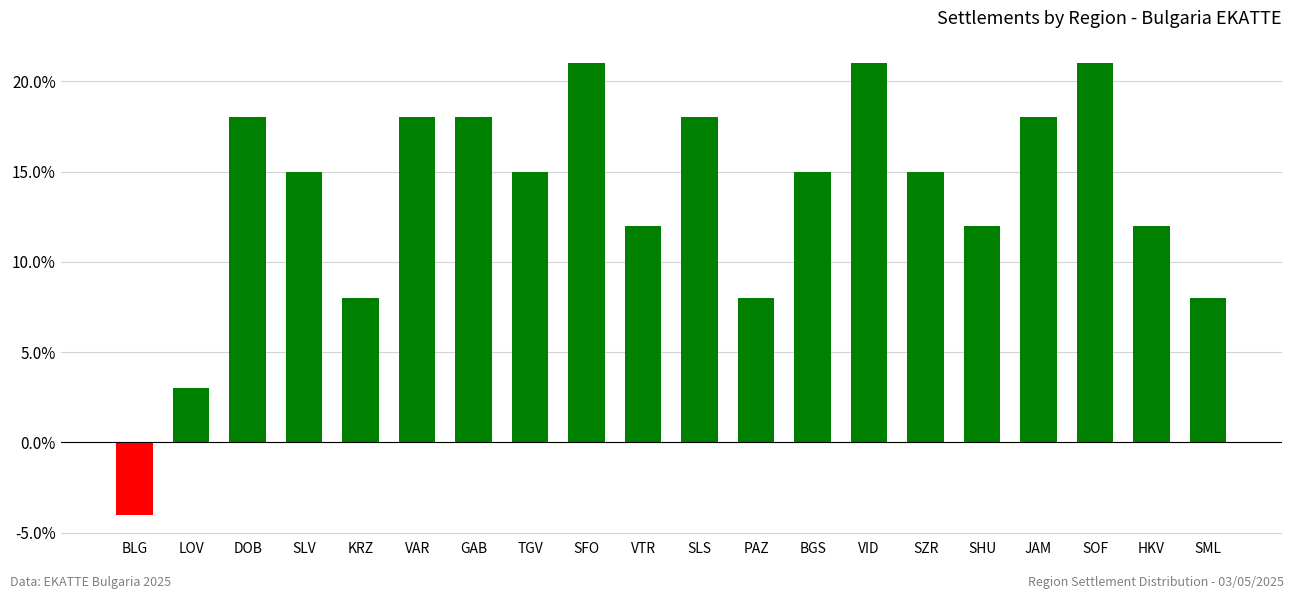

What is the value of the 5th bar from the left?

8